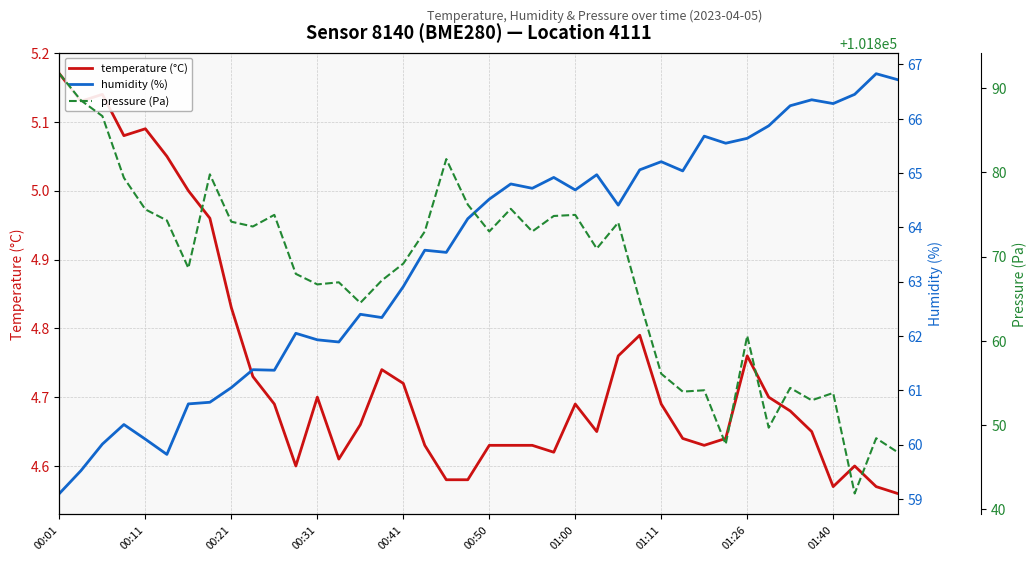

The temperature (°C) series shows 8.1 at 01:26. True or false?

False